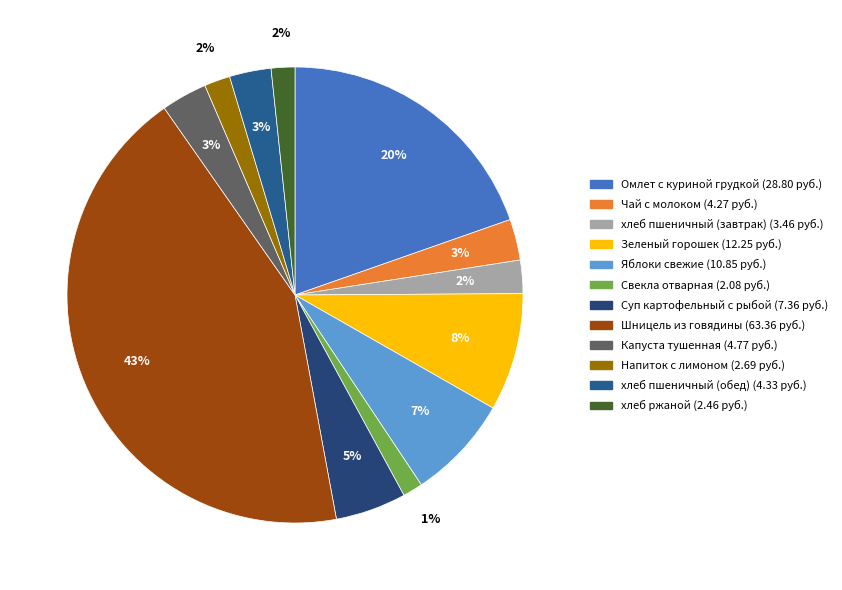

Which has a higher value, Суп картофельный с рыбой or хлеб пшеничный (обед)?

Суп картофельный с рыбой